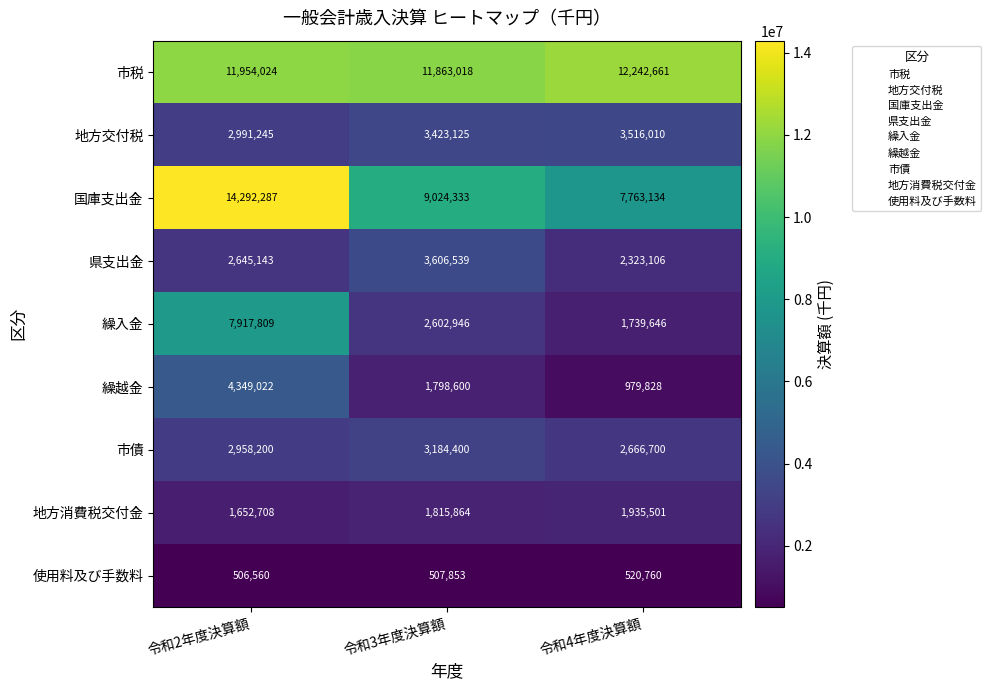

At which category is the sum across all series the highest?

令和2年度決算額